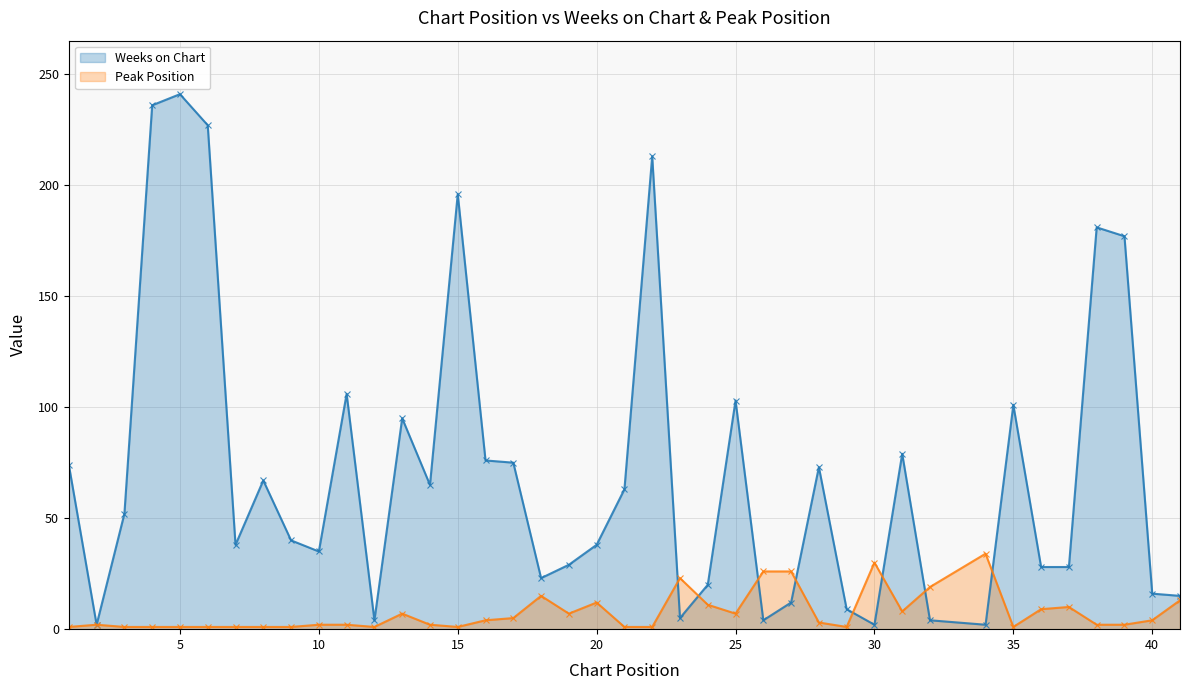

How many data points in Peak Position are less than 3?

20